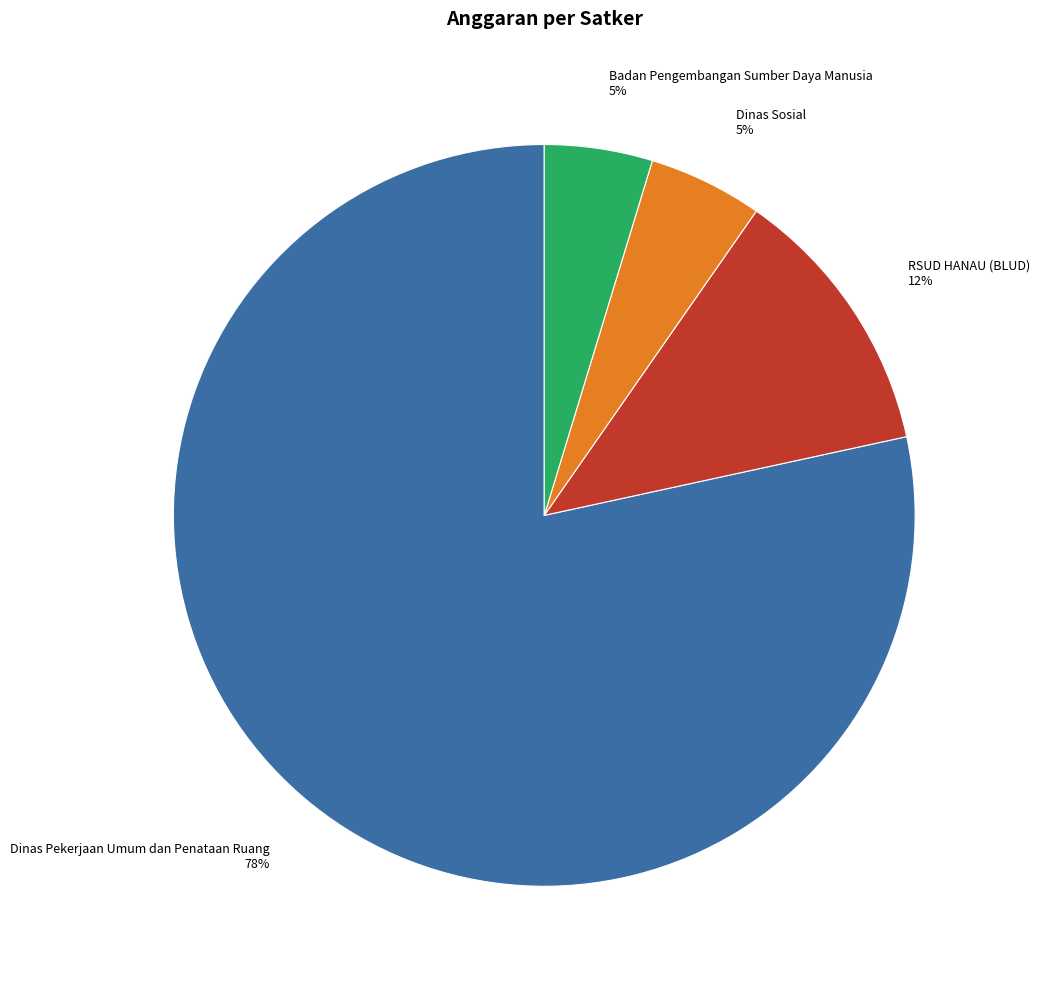

Is Dinas Pekerjaan Umum dan Penataan Ruang the majority of the pie?

Yes